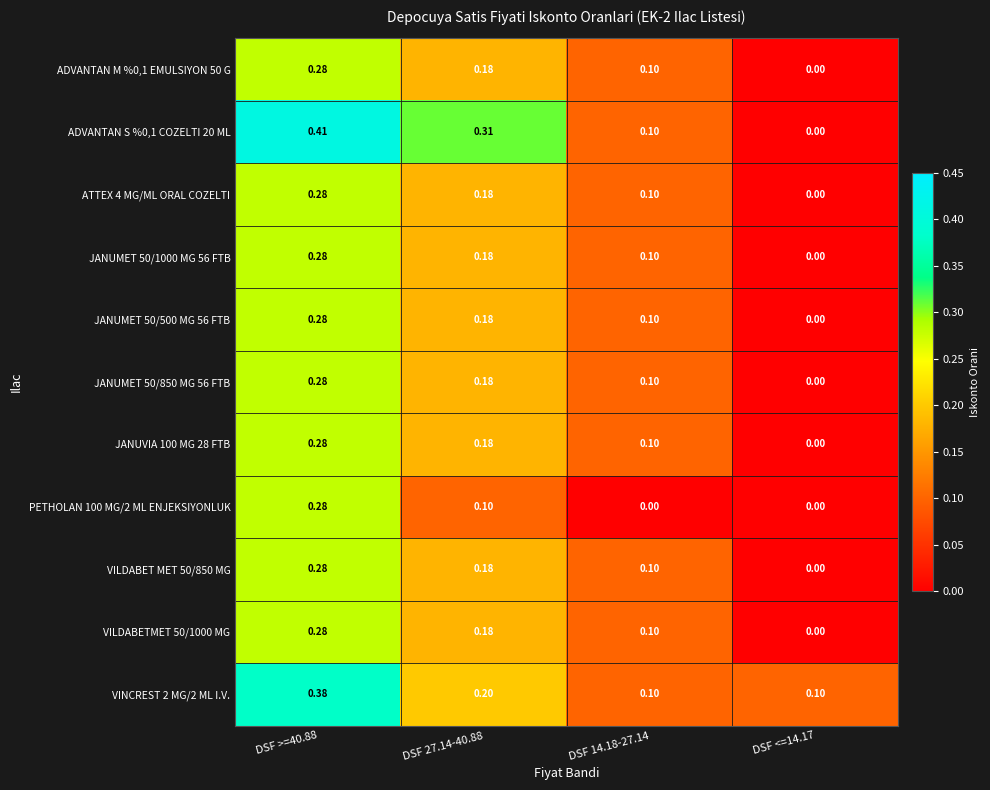

How many distinct data groups are displayed?

11